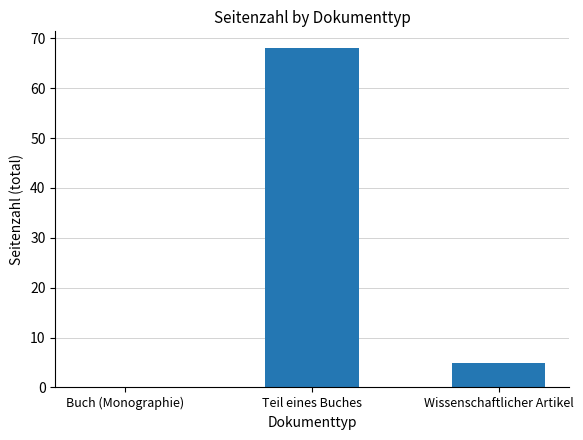

True or false: the data shows 34 at Teil eines Buches.

False